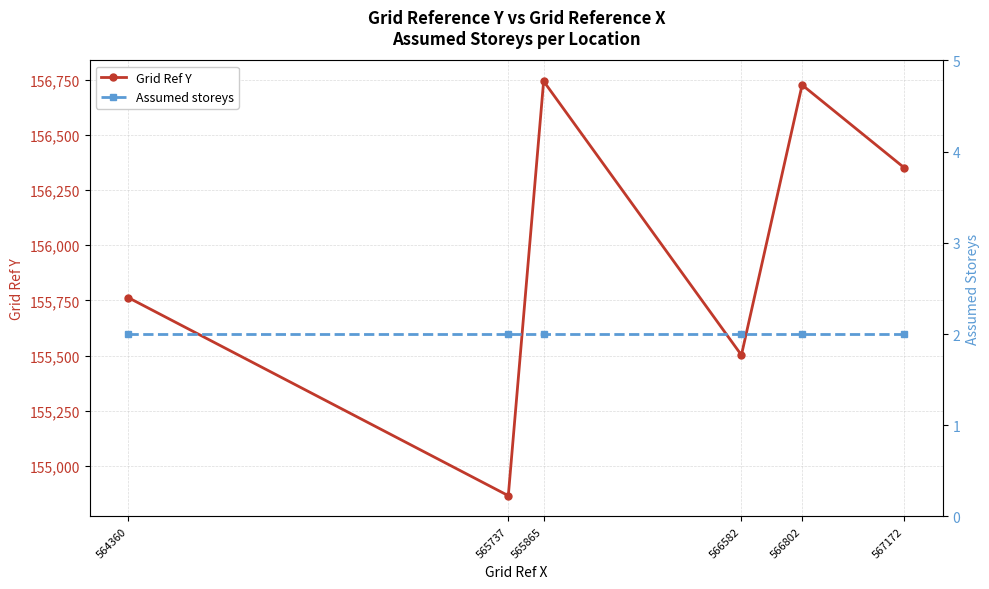

Reading left to right, what are all the values shown in this chart?

Grid Ref Y: 564360=155762	565737=154865	565865=156743	566582=155502	566802=156726	567172=156351
Assumed storeys: 564360=2	565737=2	565865=2	566582=2	566802=2	567172=2